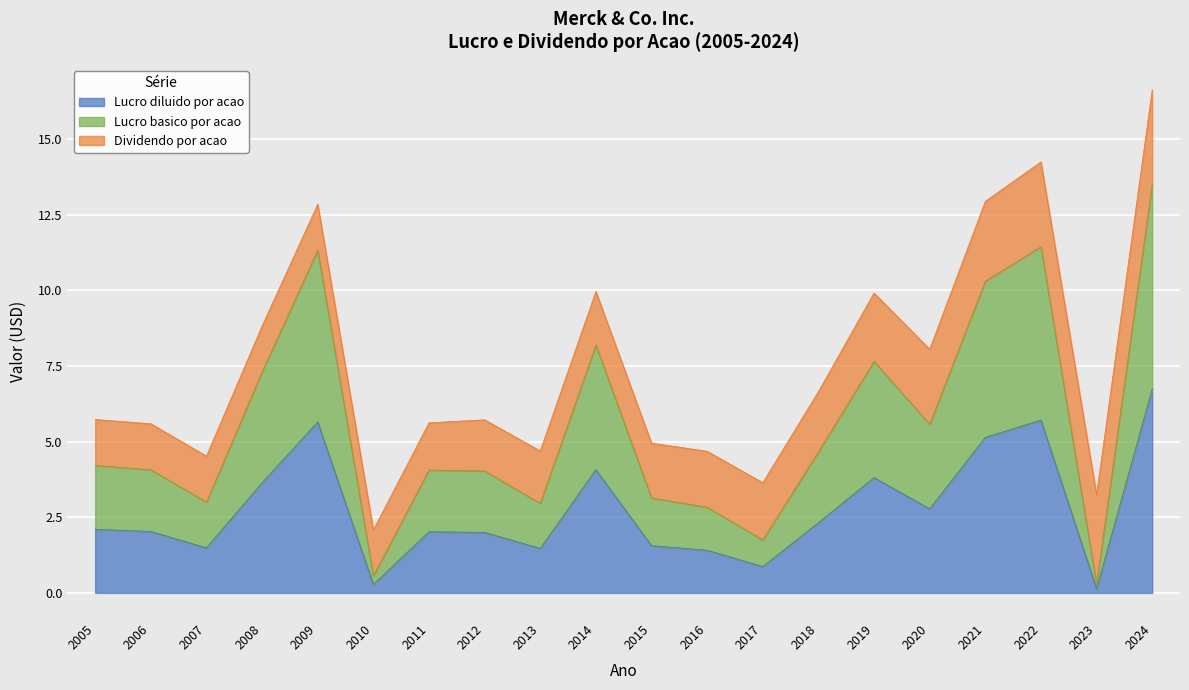

The value of Lucro basico por acao at 2008 is 2.0. True or false?

False